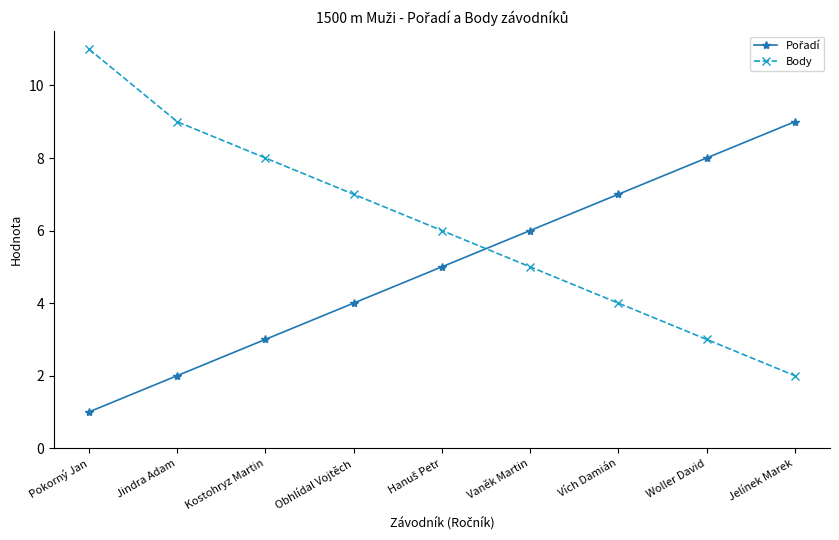

What is the value of the Body point at the 7th from the left?

4